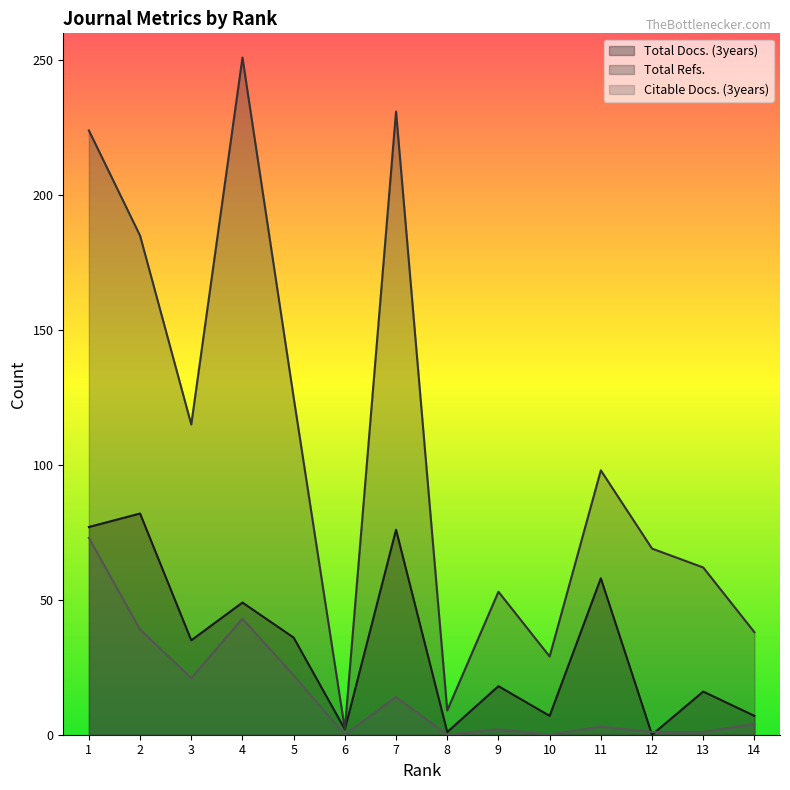

Reading left to right, what are all the values shown in this chart?

Total Docs. (3years): 77	82	35	49	36	2	76	1	18	7	58	0	16	7
Total Refs.: 224	185	115	251	125	2	231	9	53	29	98	69	62	38
Citable Docs. (3years): 73	39	21	43	22	0	14	0	2	0	3	1	1	4